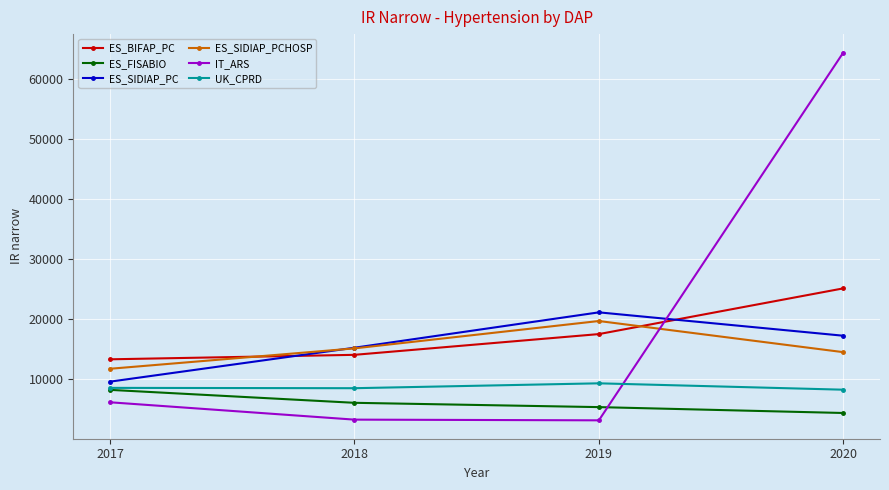

List the series in order of their peak value, highest first.

IT_ARS, ES_BIFAP_PC, ES_SIDIAP_PC, ES_SIDIAP_PCHOSP, UK_CPRD, ES_FISABIO